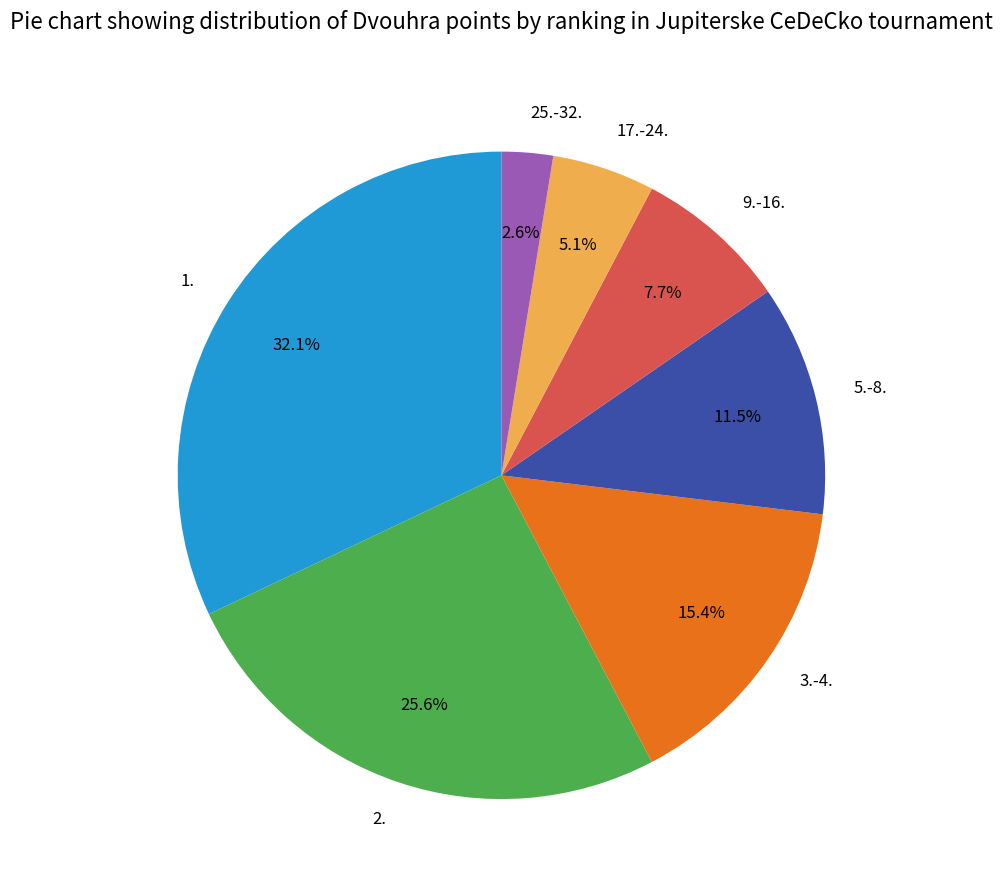

Approximately how many times larger is the value at 2. compared to 3.-4.?

1.7